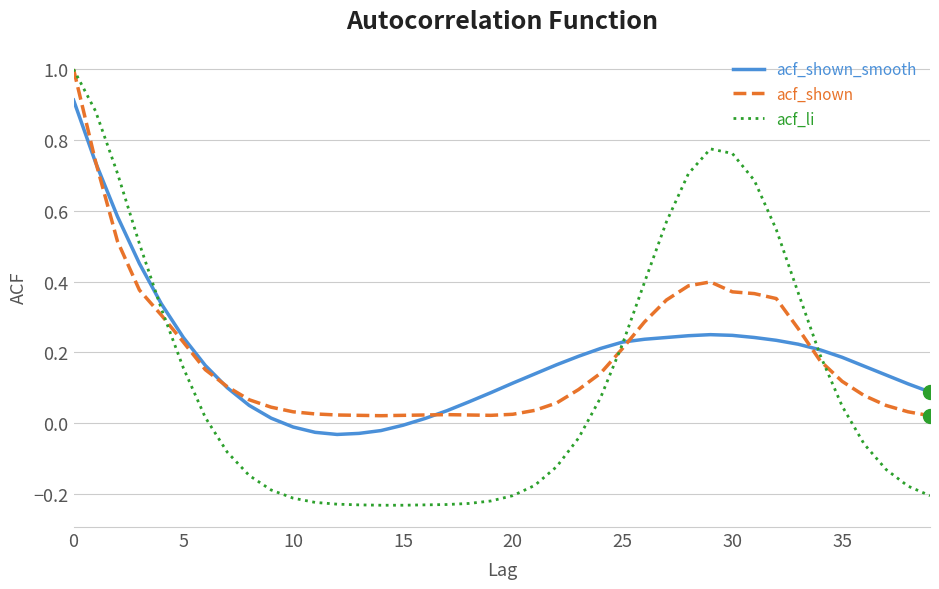

What is the greatest value displayed?

1.0